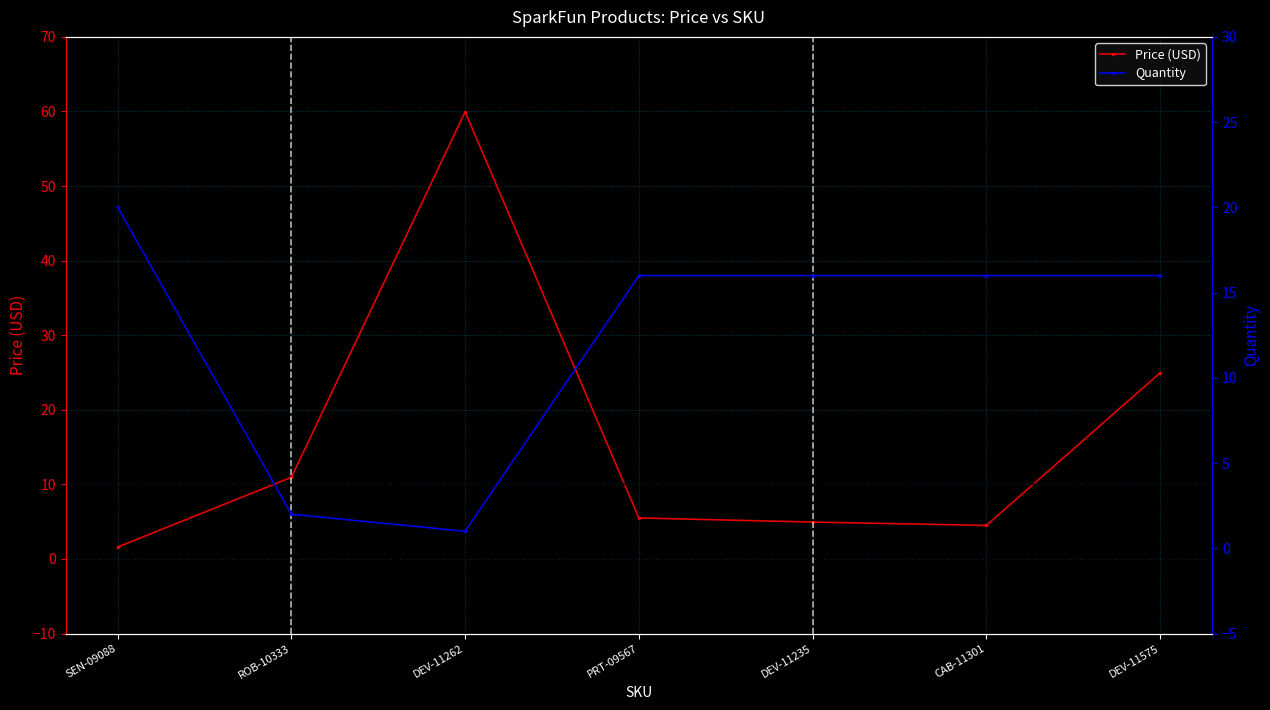

How many times do Price (USD) and Quantity cross each other?

3